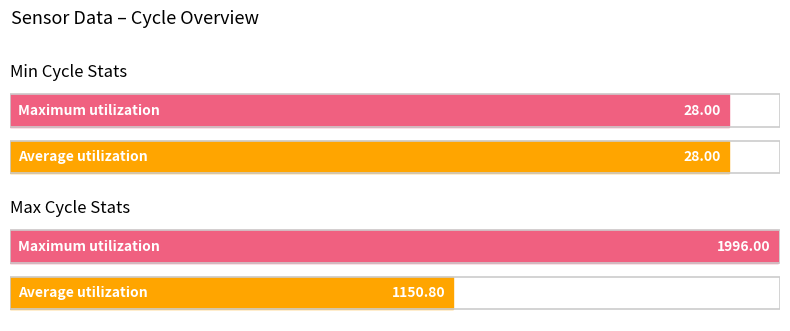

Is it true that Max_cycle equals 699 at 00:21?

False